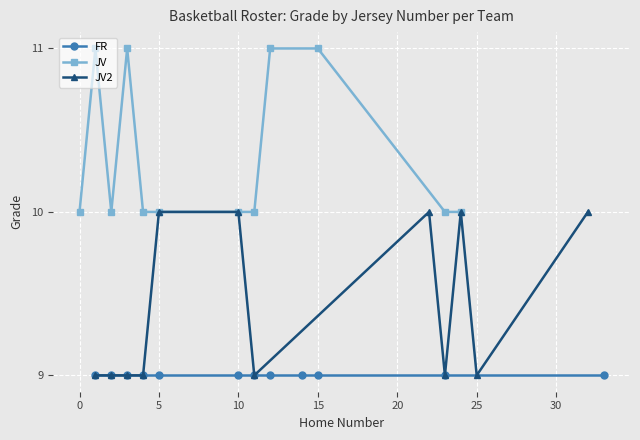

Reading left to right, list all the values displayed in this chart.

FR: 9	9	9	9	9	9	9	9	9	9	9	9
JV: 10	11	10	11	10	10	10	10	11	11	10	10
JV2: 9	9	9	9	10	10	9	10	9	10	9	10